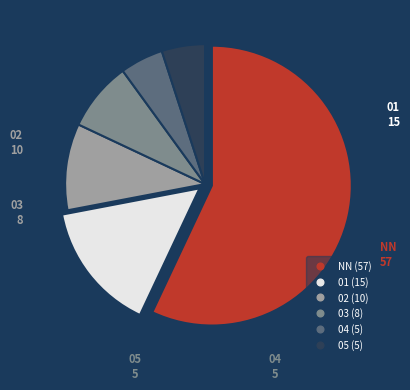

Is there a majority slice in this chart?

Yes